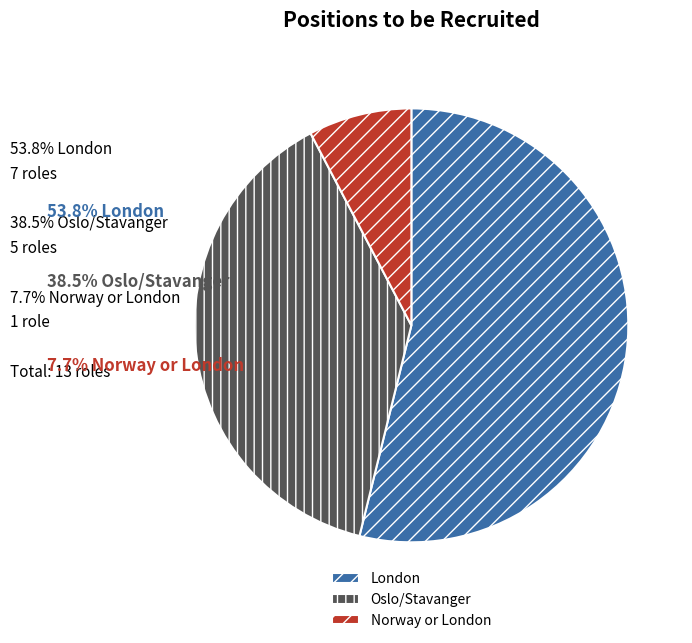

Is there a majority slice in this chart?

Yes